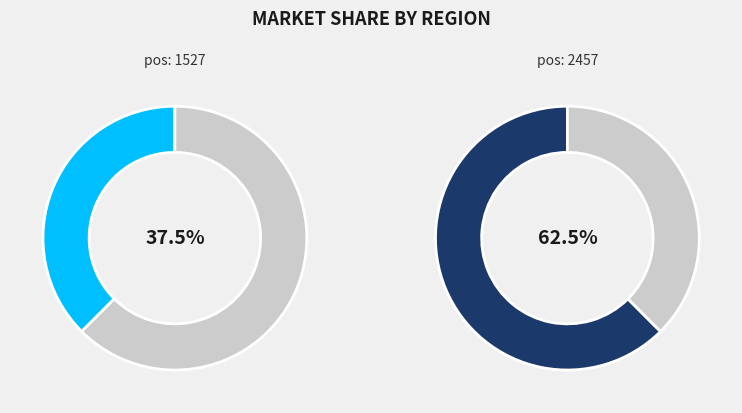

Rank the categories by value from highest to lowest.

2457, 1527